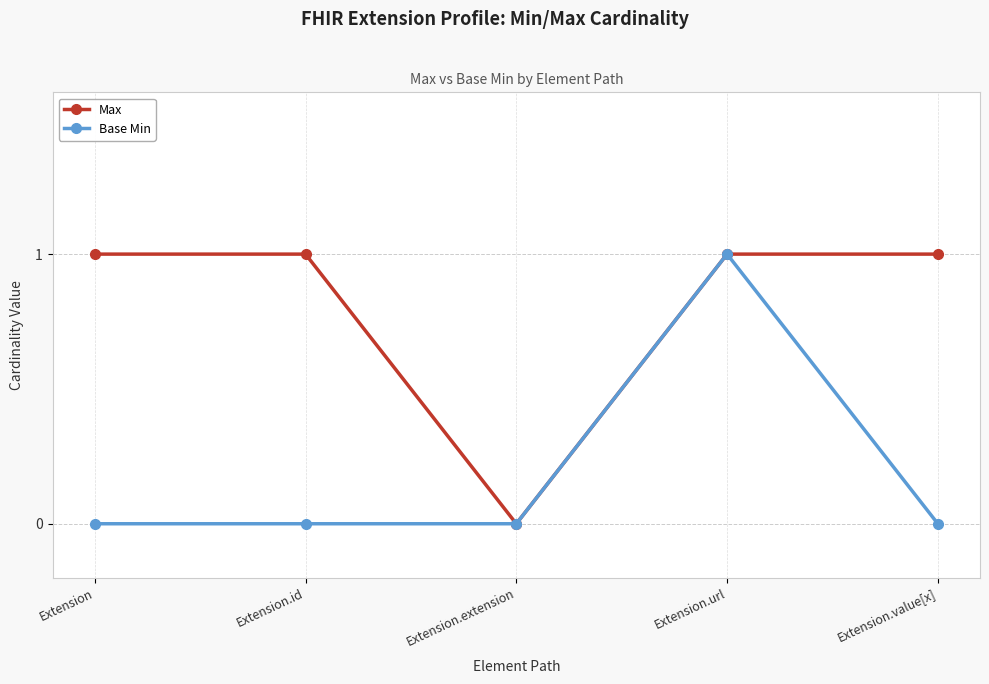

What is the sum of all Base Min values?

1